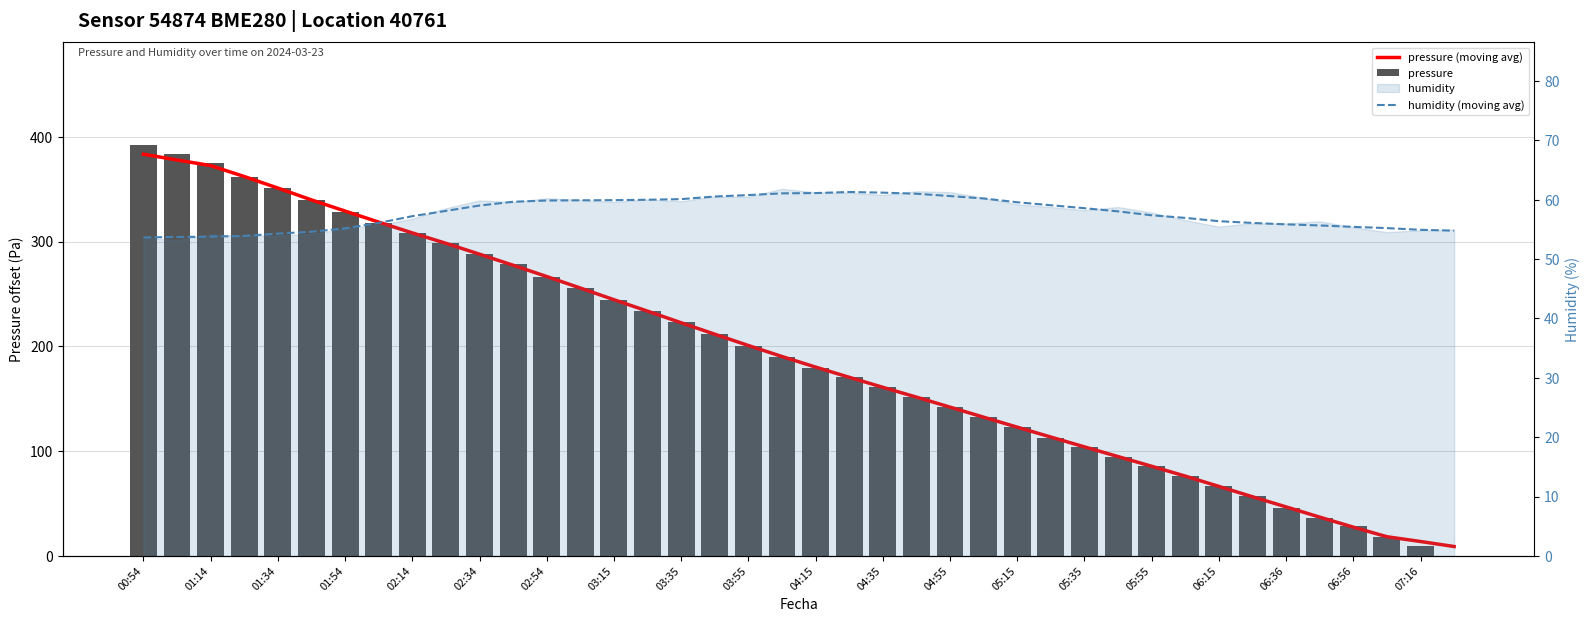

Which series has the largest total across all categories?

pressure